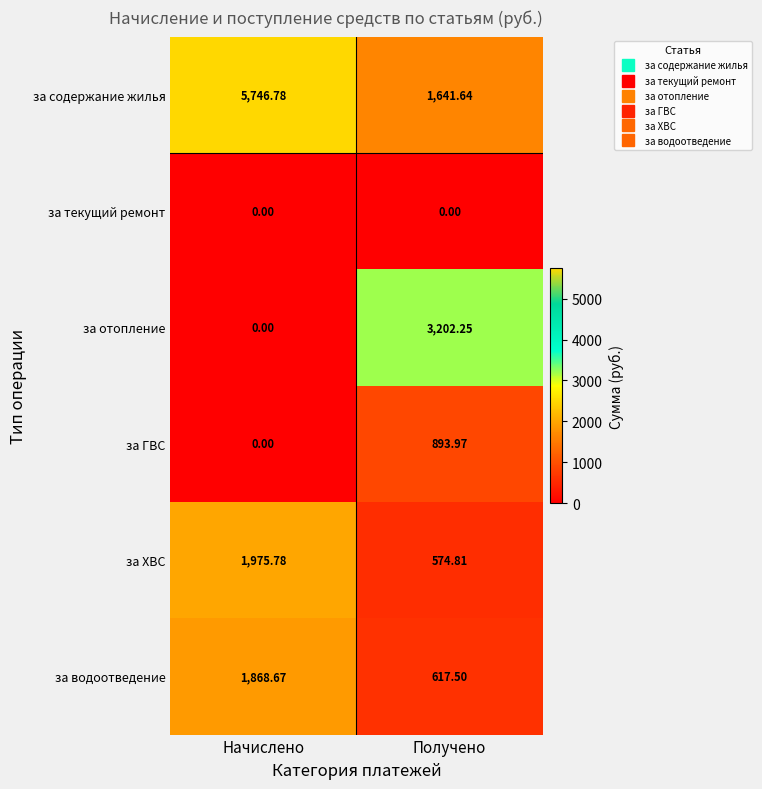

Count the number of data series in this chart.

6